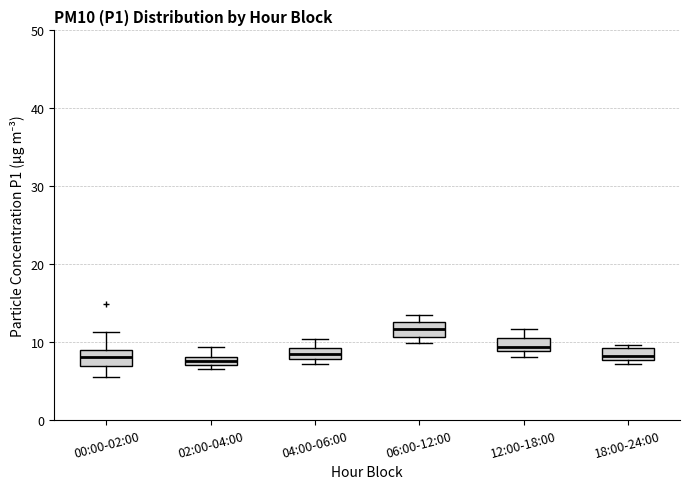

Which box's median line is the highest?

06:00-12:00